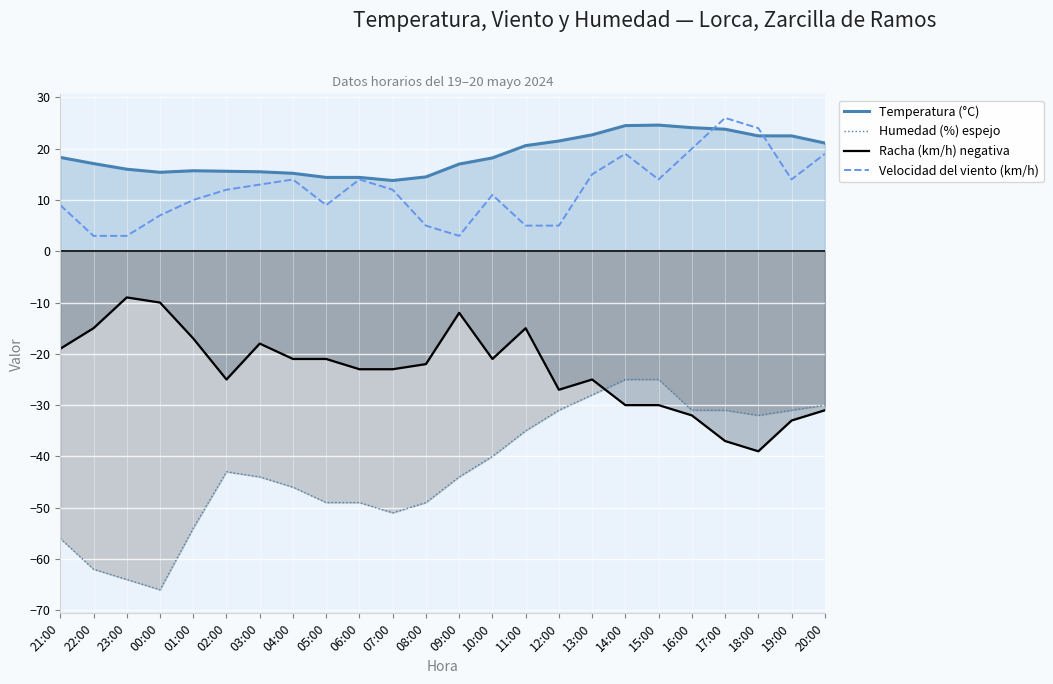

Which series has the largest total across all categories?

Temperatura (°C)